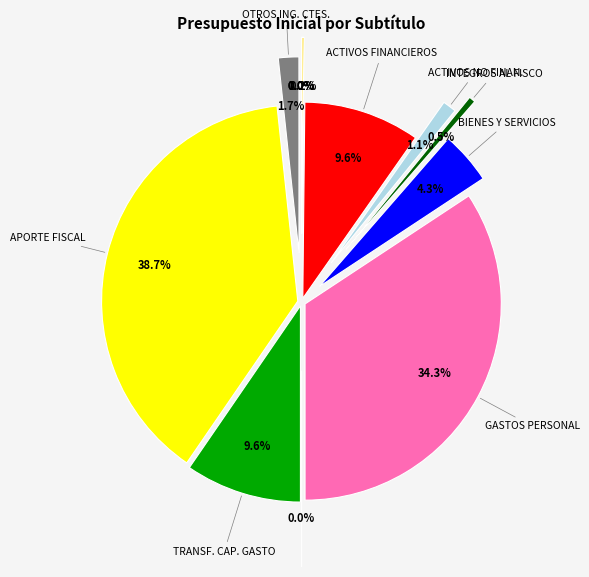

Count the number of slices in the pie.

13